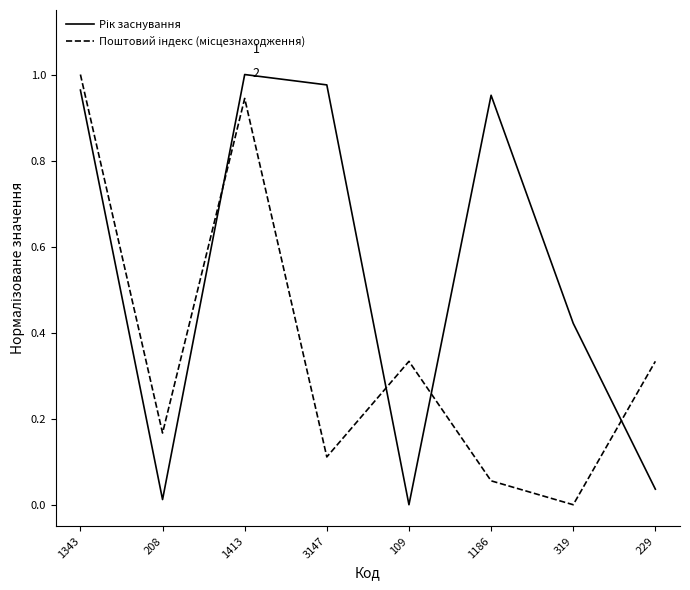

What position from the left is 109?

5